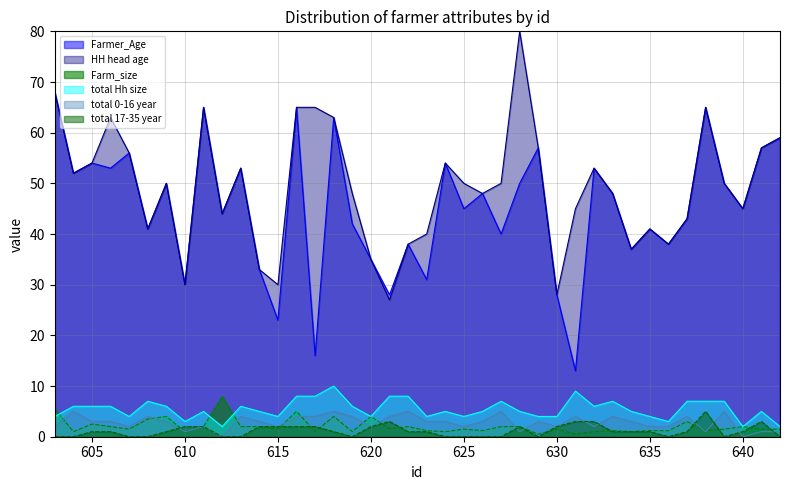

Reading left to right, what are all the values shown in this chart?

Farmer_Age: 68.0	52.0	54.0	53.0	56.0	41.0	50.0	30.0	65.0	44.0	53.0	33.0	23.0	65.0	16.0	63.0	42.0	35.0	28.0	38.0	31.0	54.0	45.0	48.0	40.0	50.0	57.0	28.0	13.0	53.0	48.0	37.0	41.0	38.0	43.0	65.0	50.0	45.0	57.0	59.0
HH head age: 68.0	52.0	54.0	63.0	56.0	41.0	50.0	30.0	65.0	44.0	53.0	33.0	30.0	65.0	65.0	63.0	48.0	35.0	27.0	38.0	40.0	54.0	50.0	48.0	50.0	80.0	57.0	28.0	45.0	53.0	48.0	37.0	41.0	38.0	43.0	65.0	50.0	45.0	57.0	59.0
Farm_size: 5.5	1.0	2.5	2.0	1.5	3.5	4.0	1.0	2.0	8.0	2.0	2.0	1.5	5.0	1.0	4.0	1.0	4.0	1.6	2.0	1.2	1.0	1.5	1.2	2.0	2.0	0.5	1.5	0.5	1.0	1.2	1.0	1.2	1.2	3.0	1.2	1.5	2.0	1.5	1.5
total Hh size: 4.0	6.0	6.0	6.0	4.0	7.0	6.0	3.0	5.0	2.0	6.0	5.0	4.0	8.0	8.0	10.0	6.0	4.0	8.0	8.0	4.0	5.0	4.0	5.0	7.0	5.0	4.0	4.0	9.0	6.0	7.0	5.0	4.0	3.0	7.0	7.0	7.0	2.0	5.0	2.0
total 0-16 year: 2.0	5.0	3.0	3.0	2.0	4.0	3.0	1.0	2.0	0.0	4.0	3.0	2.0	4.0	4.0	5.0	4.0	2.0	4.0	5.0	3.0	3.0	2.0	3.0	5.0	1.0	3.0	2.0	4.0	2.0	4.0	3.0	2.0	2.0	4.0	1.0	5.0	0.0	1.0	1.0
total 17-35 year: 0.0	0.0	1.0	1.0	0.0	0.0	1.0	2.0	2.0	0.0	0.0	2.0	2.0	2.0	2.0	1.0	0.0	2.0	3.0	1.0	1.0	0.0	0.0	0.0	0.0	2.0	0.0	2.0	3.0	3.0	1.0	1.0	1.0	0.0	1.0	5.0	0.0	1.0	3.0	0.0